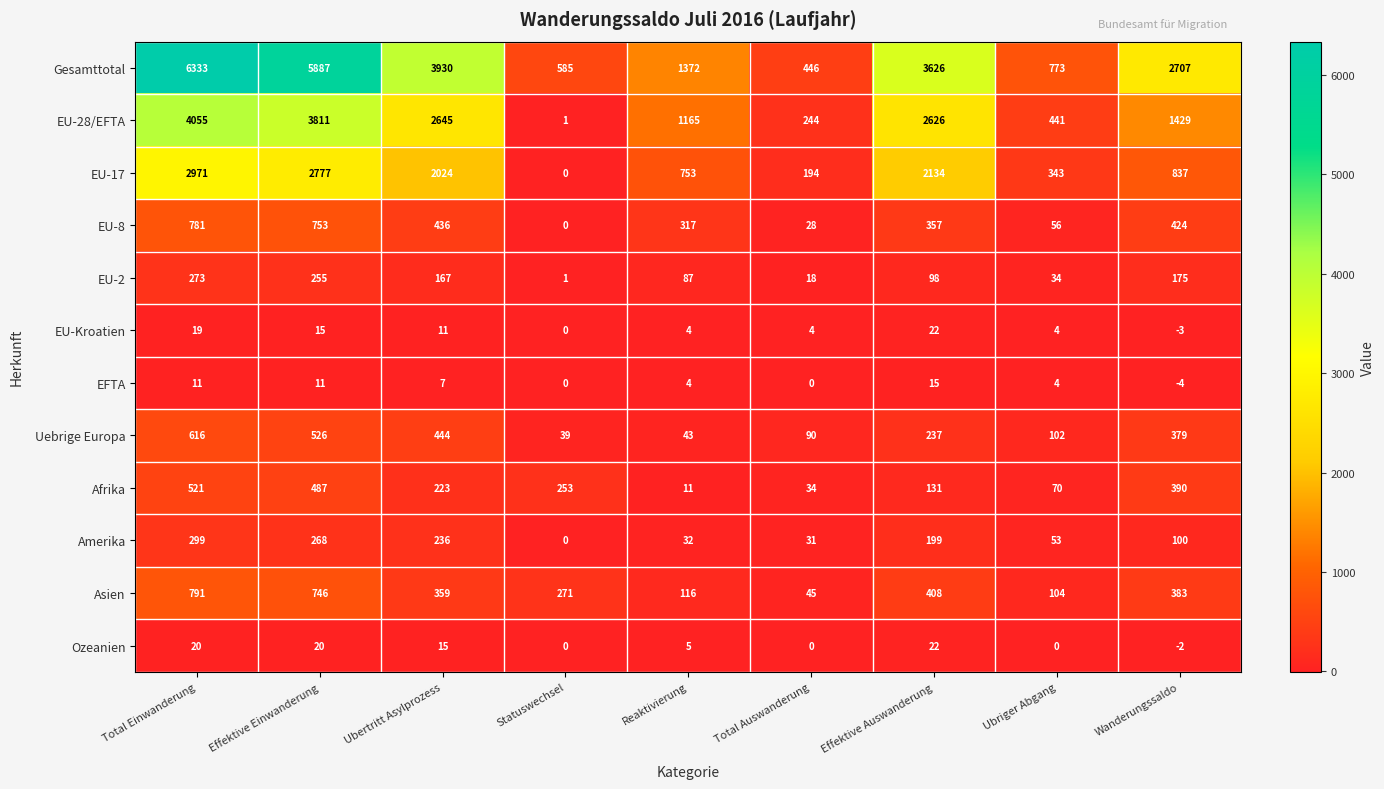

Which category has the lowest value in the EU-2 series?

Statuswechsel